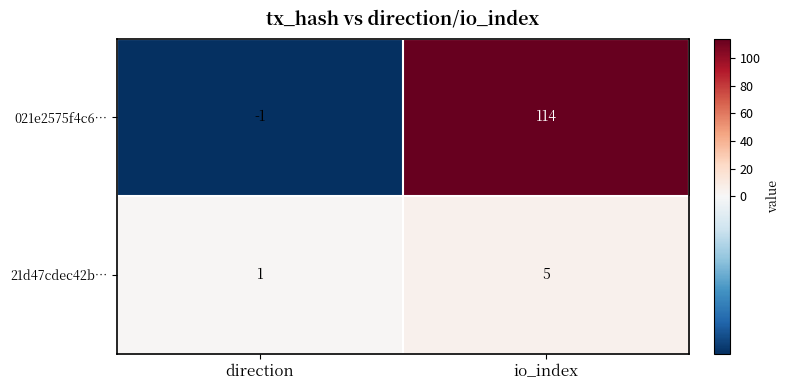

What is the greatest value displayed?

114